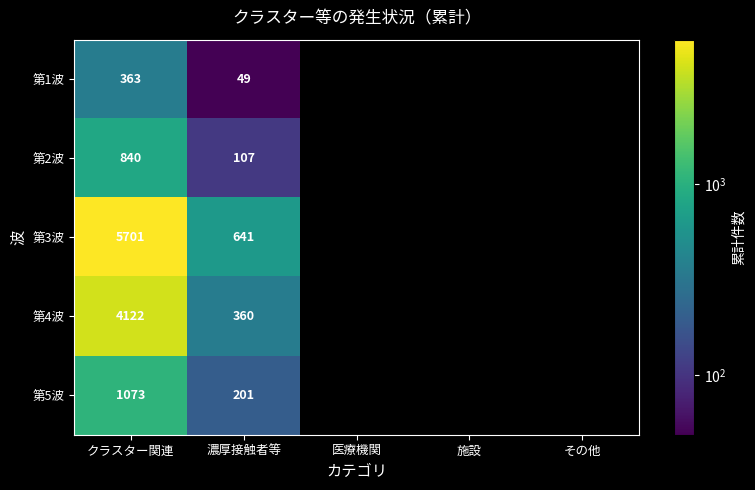

Which label corresponds to the largest value in the chart?

クラスター関連